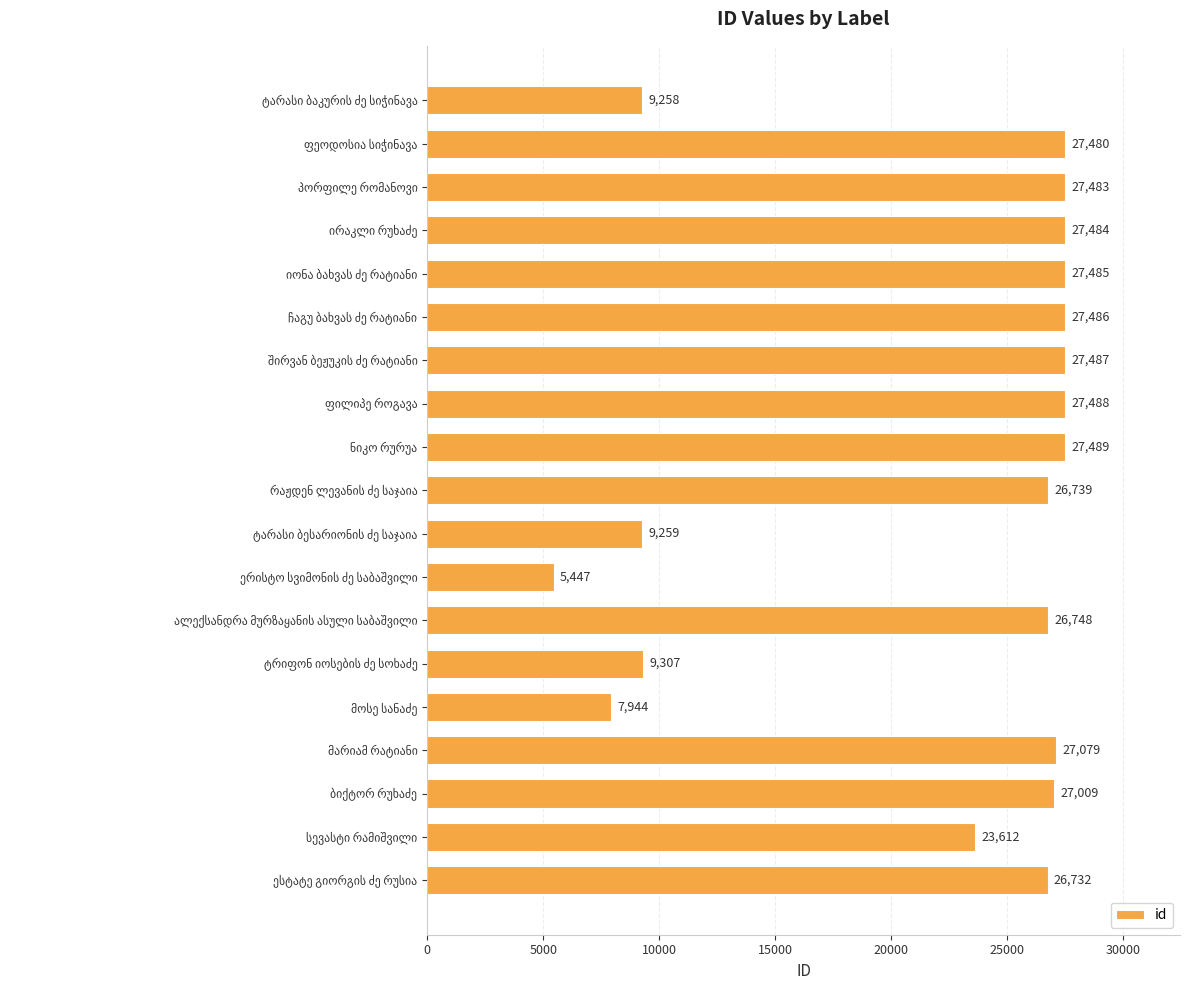

What is the maximum value shown in the chart?

27489